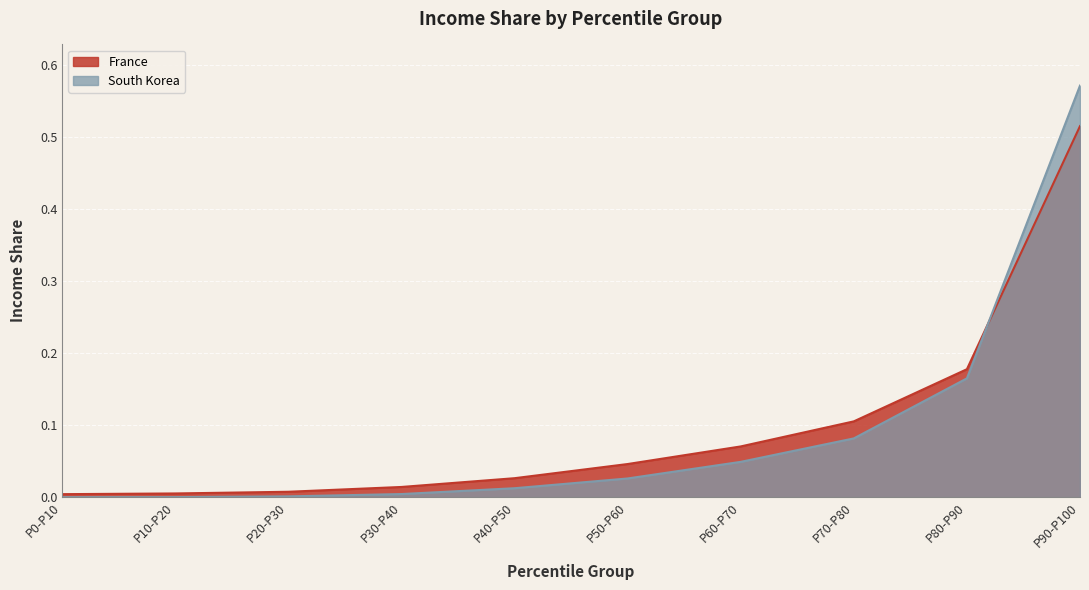

What is the difference between the maximum and second lowest values in the South Korea series?

0.6